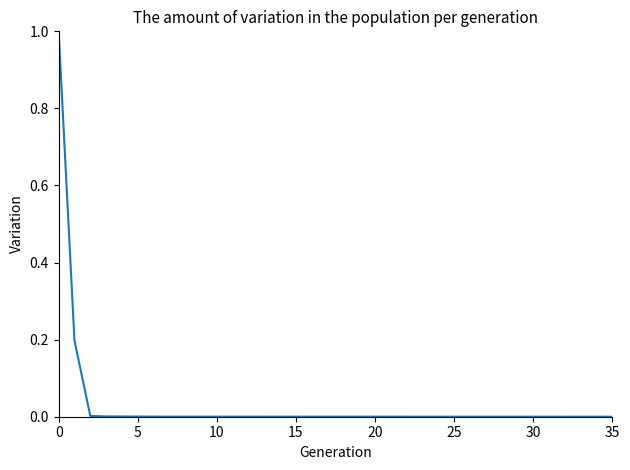

How many series are shown in this chart?

1